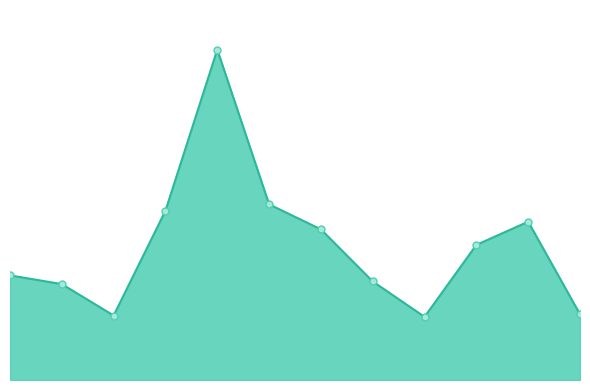

Is this an area chart (filled region under the line)?

Yes